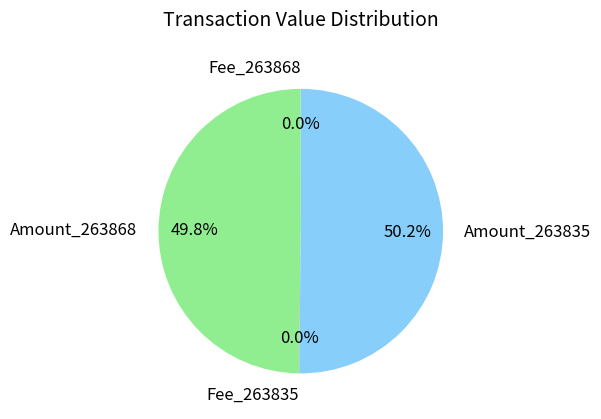

What percentage is NOT represented by Amount_263868?

50.2%